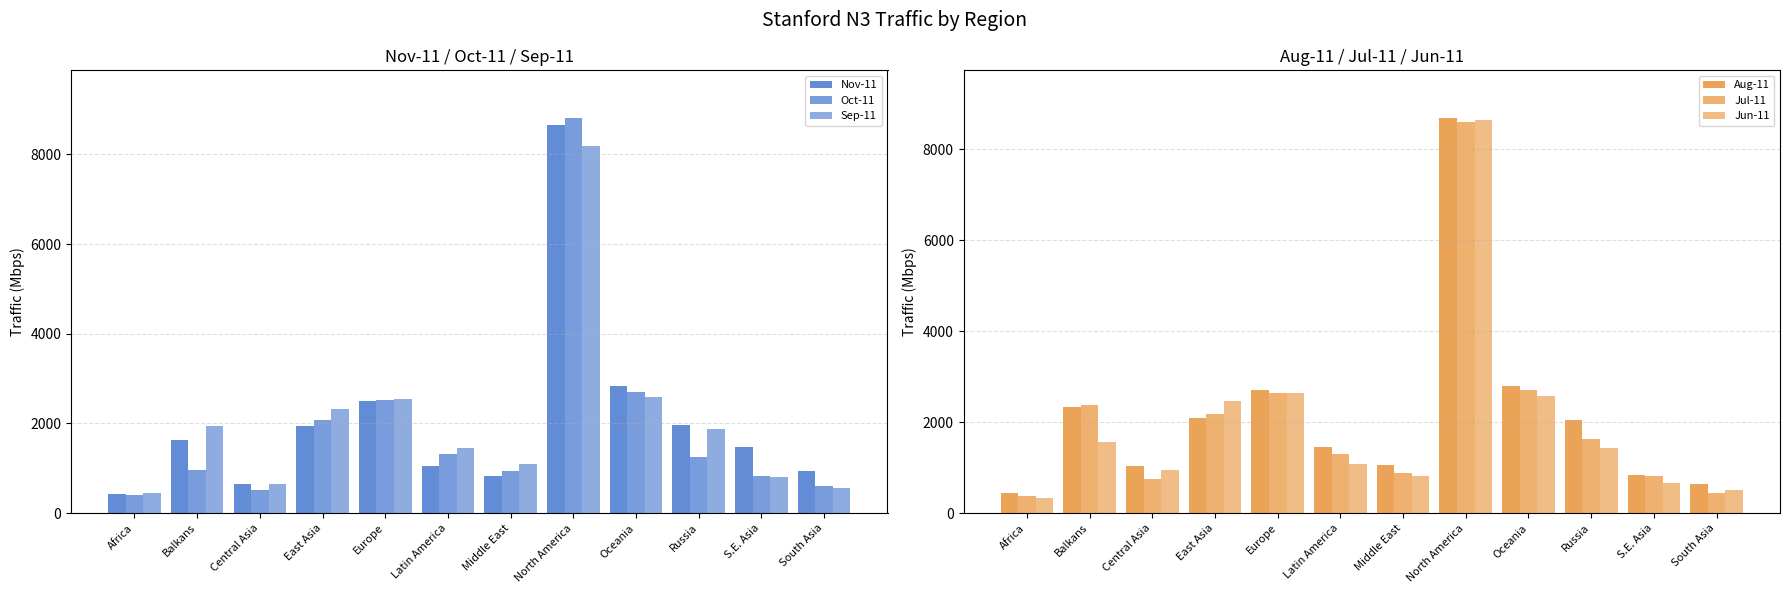

Between Africa and Central Asia, which is larger?

Central Asia